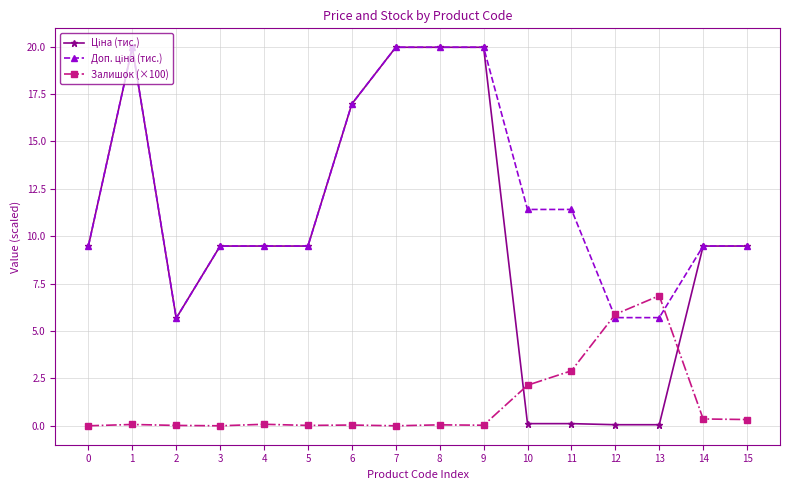

What is the total value across all series at 3?

19.0